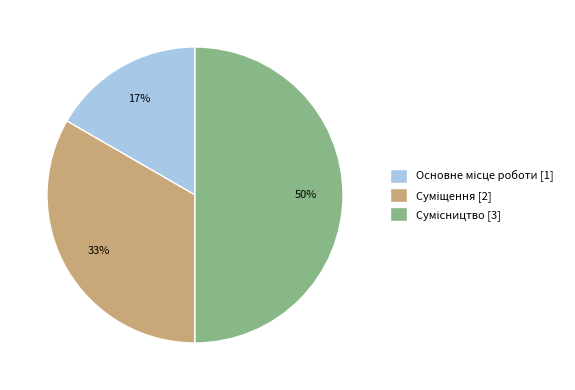

To the nearest percent, what is the average slice percentage?

33%